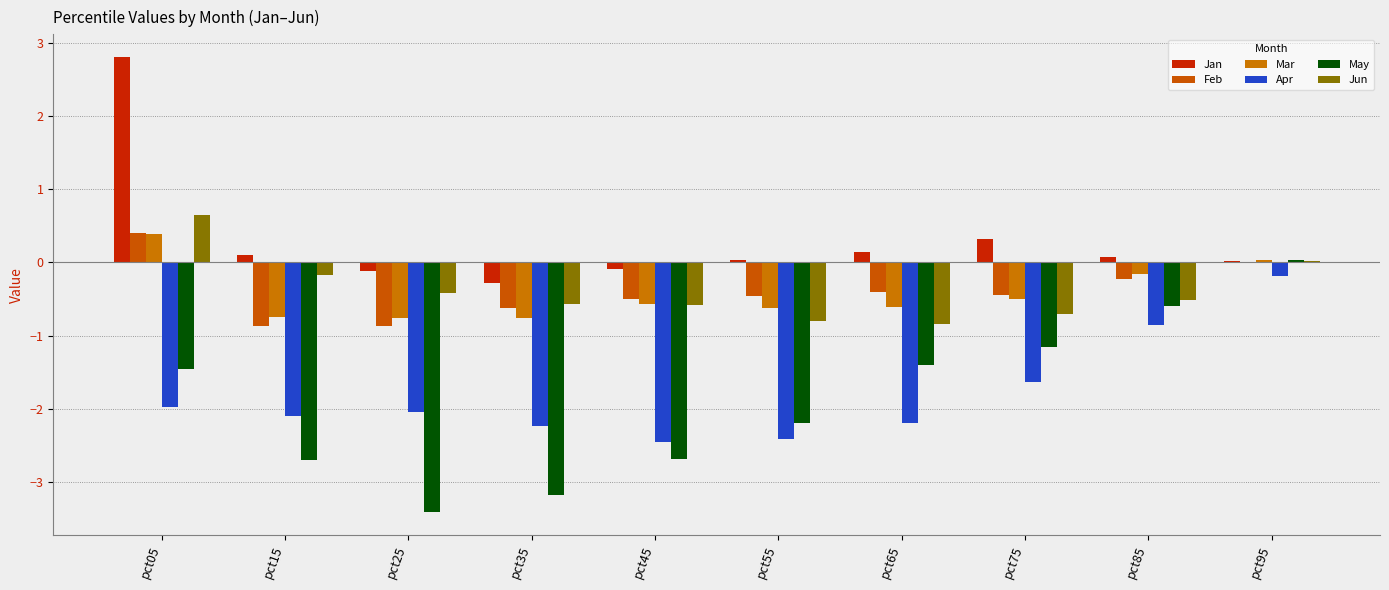

How many values in May are above zero?

1